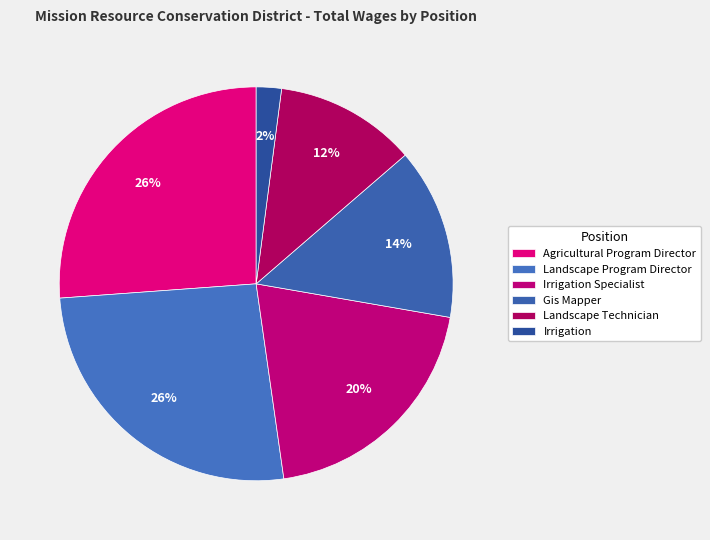

What percentage is the Landscape Technician slice, to the nearest percent?

12%